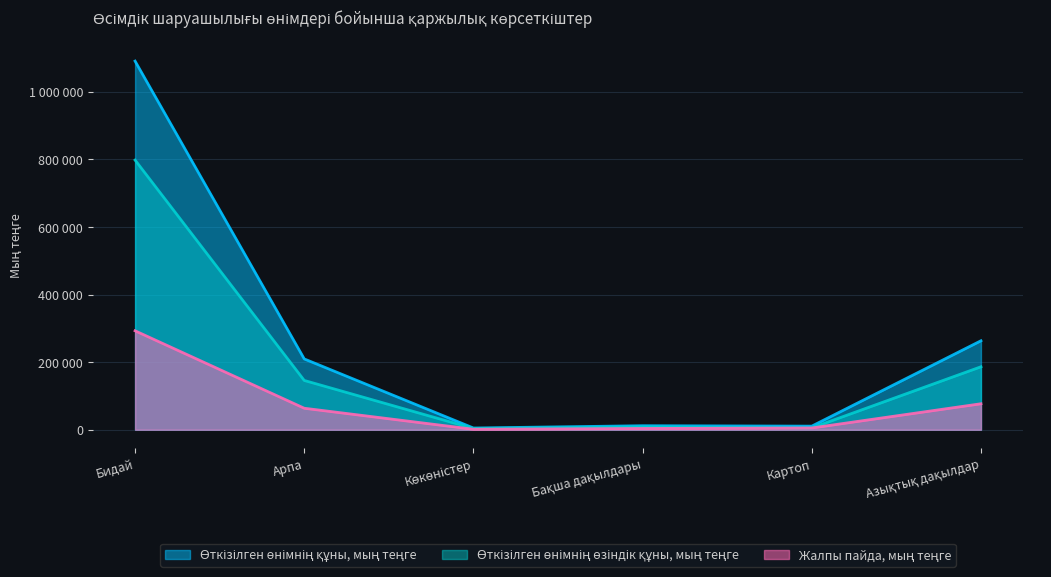

Count the number of categories in the chart.

6